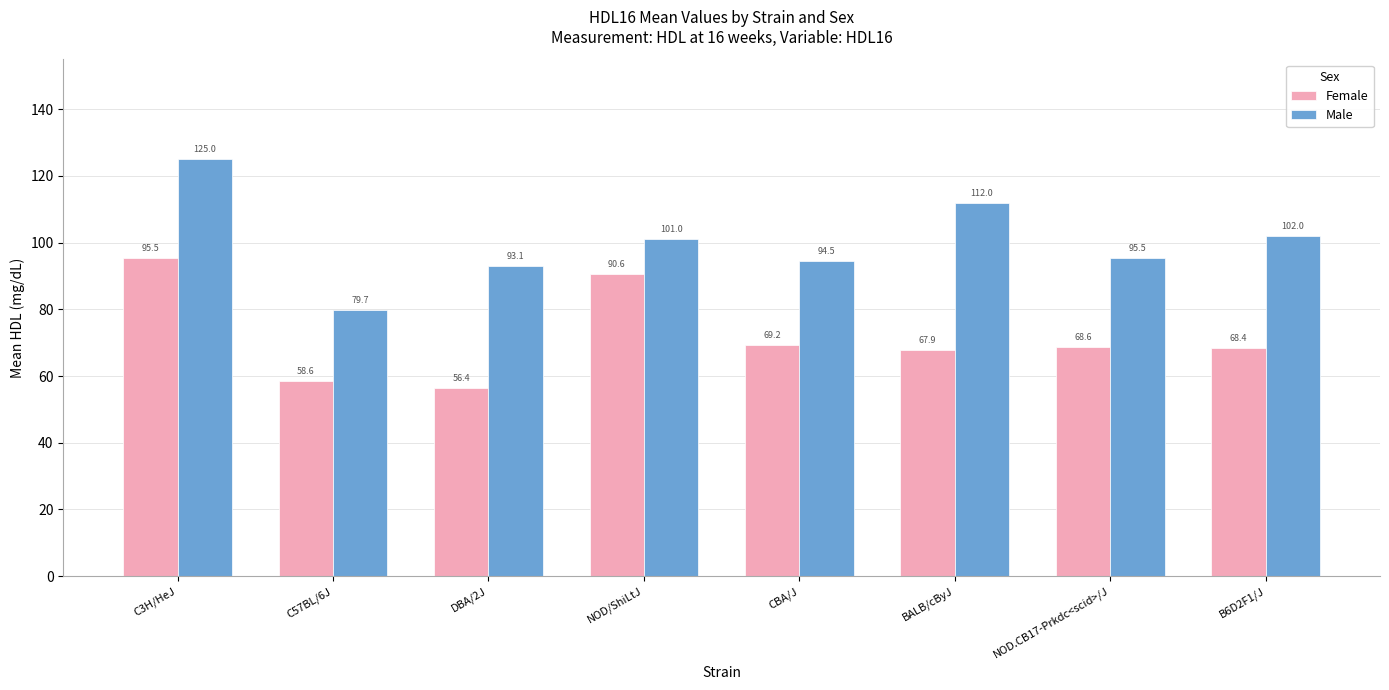

Which series changed the most between BALB/cByJ and NOD.CB17-Prkdc<scid>/J?

Male